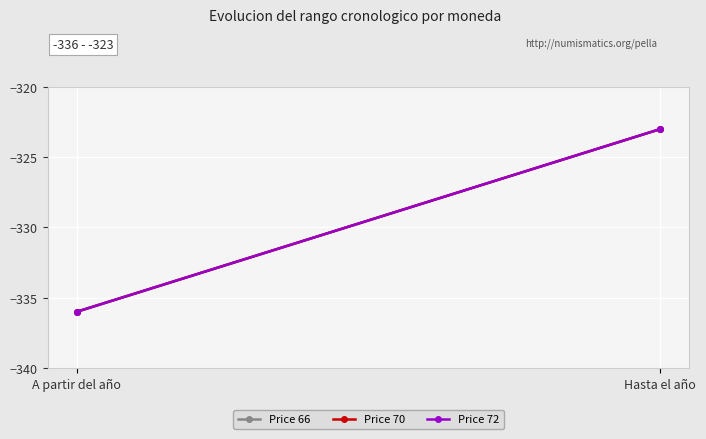

What is the difference between the Price 70 values at Hasta el año and A partir del año?

13